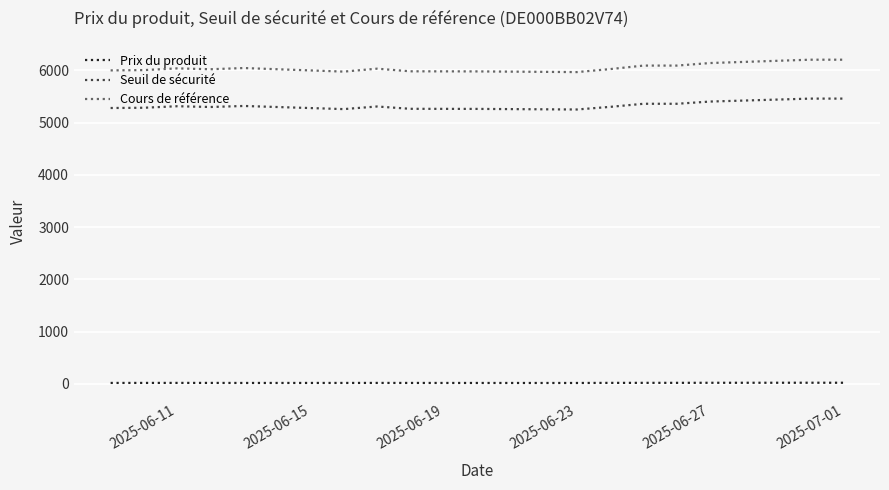

In Cours de référence, how many points are lower than both neighbors (excluding endpoints)?

4